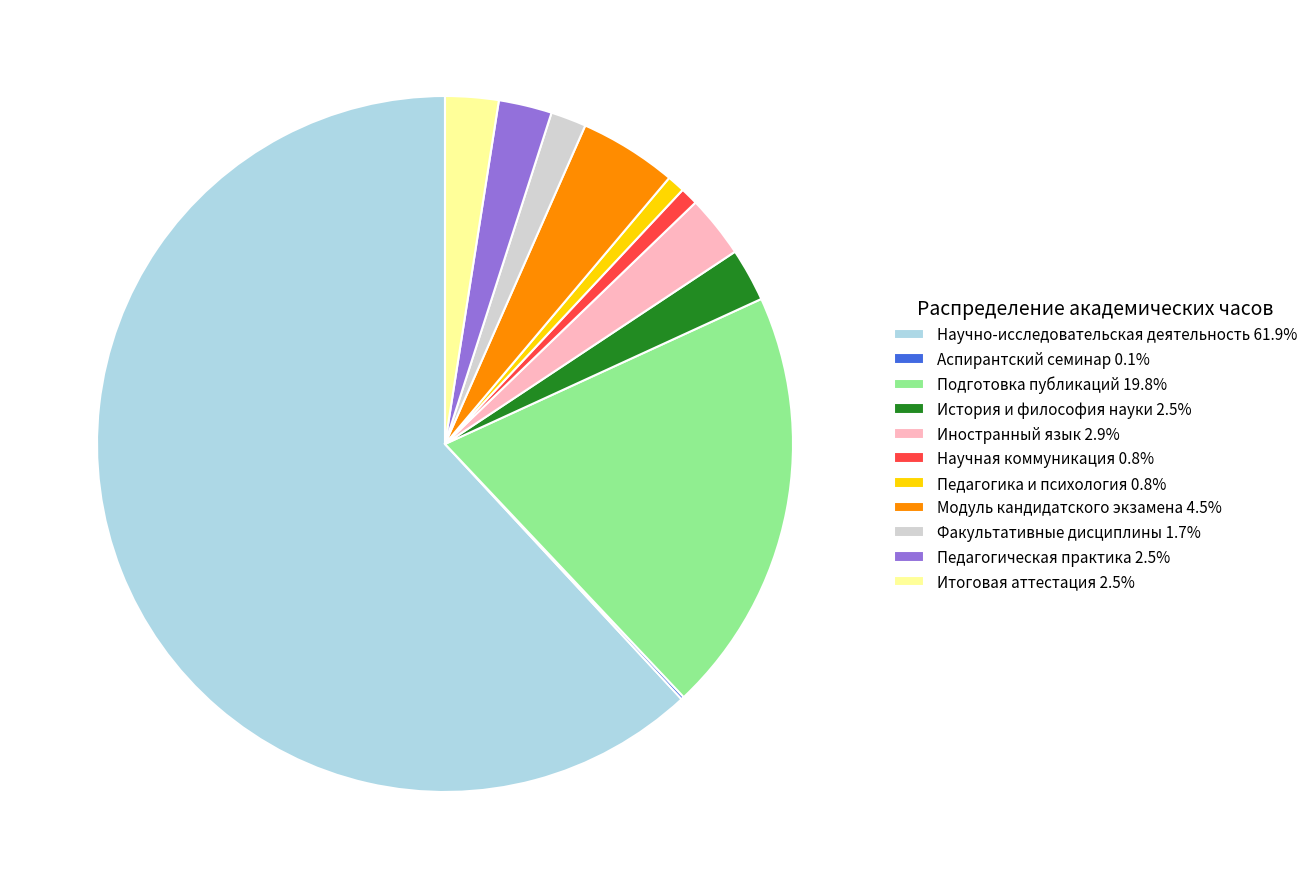

Do Подготовка публикаций 19.8% and Научная коммуникация 0.8% together represent more than half of the pie?

No